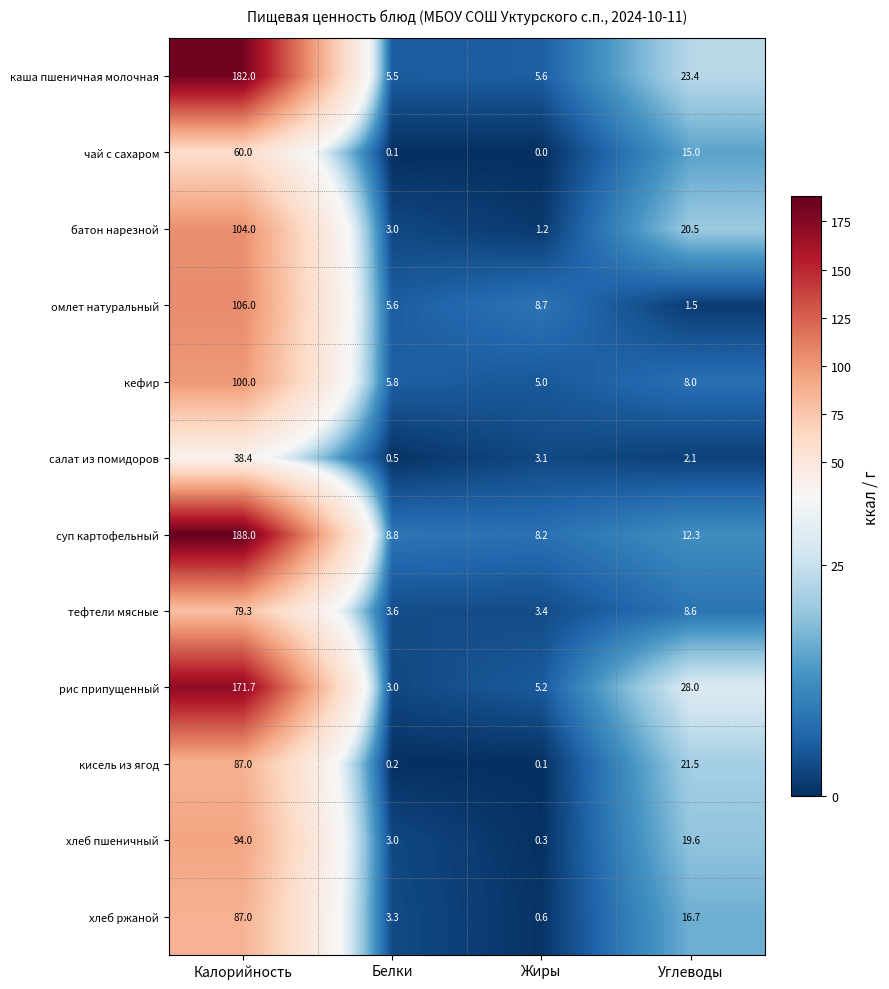

What value does the чай с сахаром series have at Углеводы?

15.0